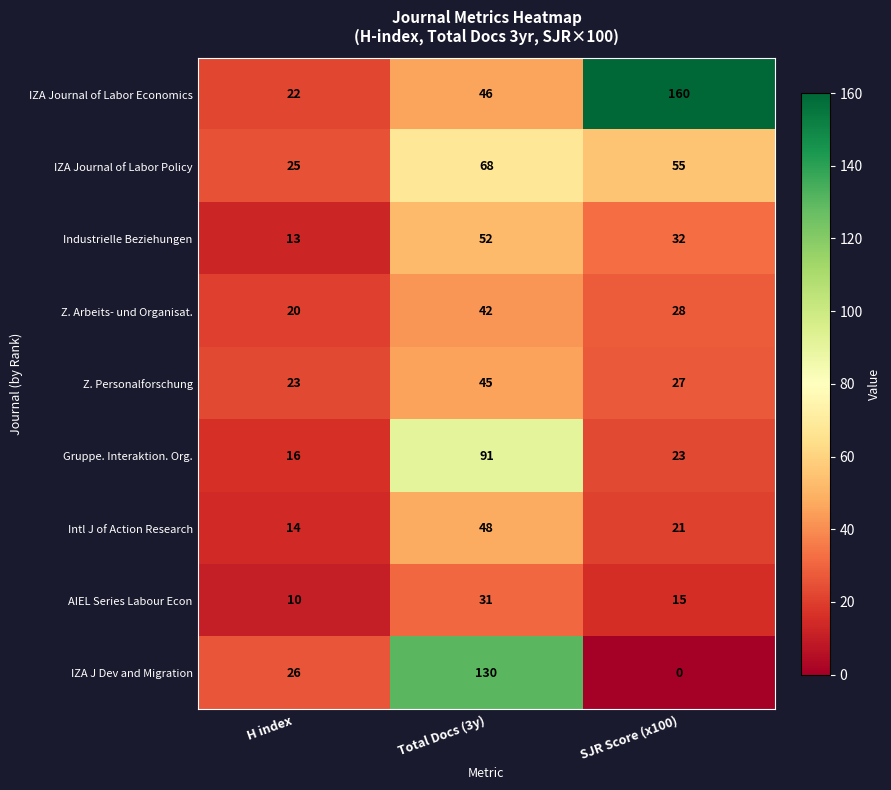

At H index, list the series in order from largest to smallest.

IZA J Dev and Migration, IZA Journal of Labor Policy, Z. Personalforschung, IZA Journal of Labor Economics, Z. Arbeits- und Organisat., Gruppe. Interaktion. Org., Intl J of Action Research, Industrielle Beziehungen, AIEL Series Labour Econ